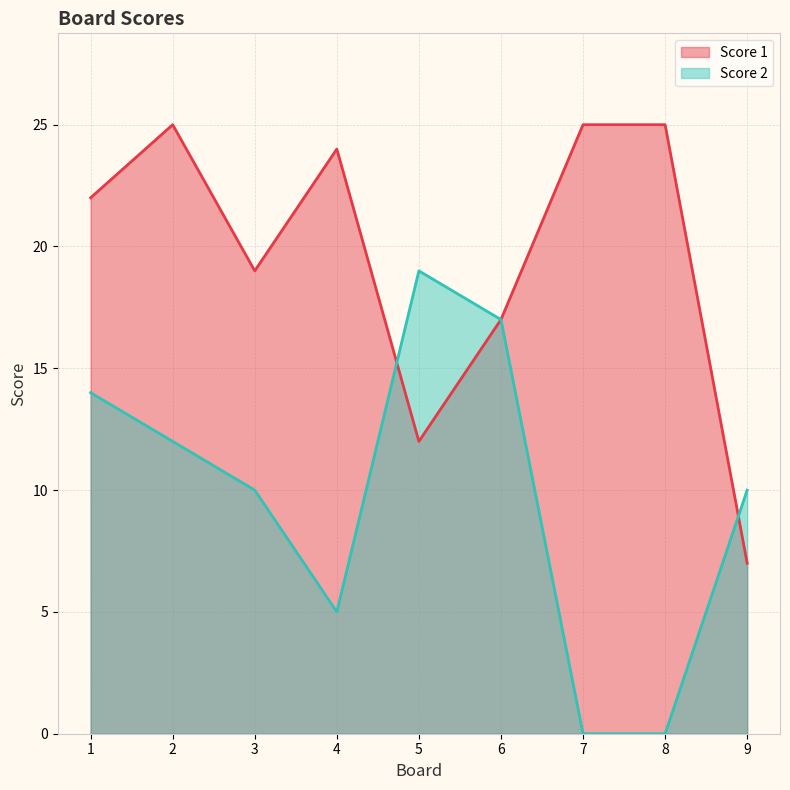

Reading left to right, extract all data points from this chart.

Score 1: 1=22	2=25	3=19	4=24	5=12	6=17	7=25	8=25	9=7
Score 2: 1=14	2=12	3=10	4=5	5=19	6=17	7=0	8=0	9=10